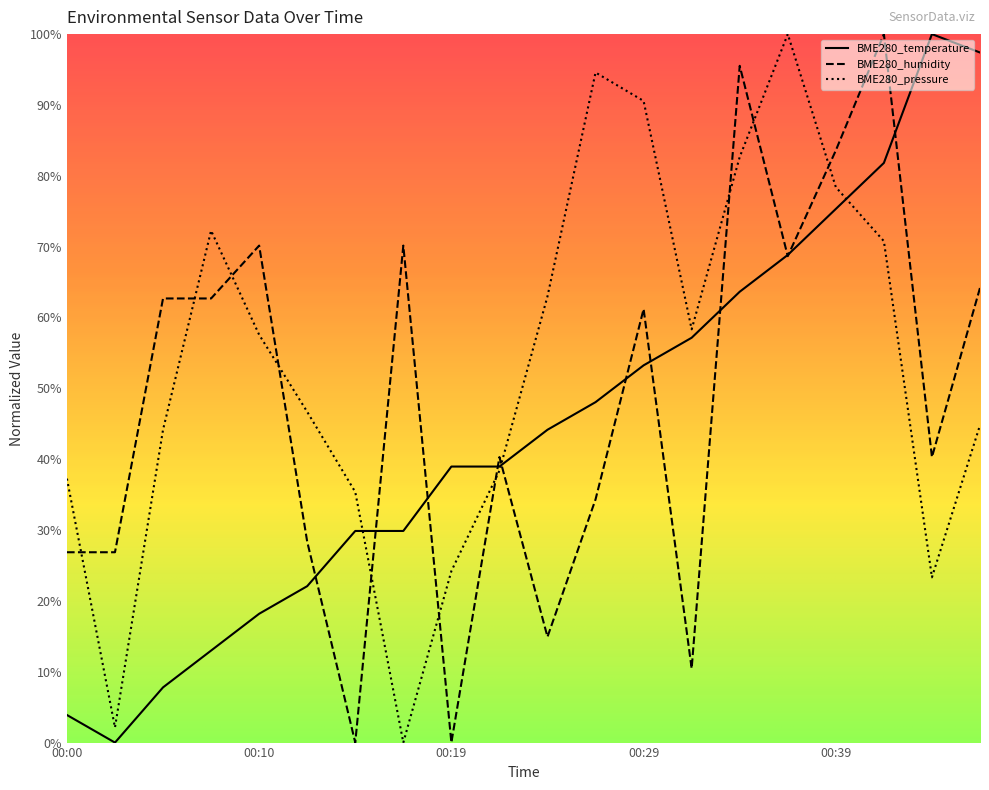

Is this an area chart (filled region under the line)?

No